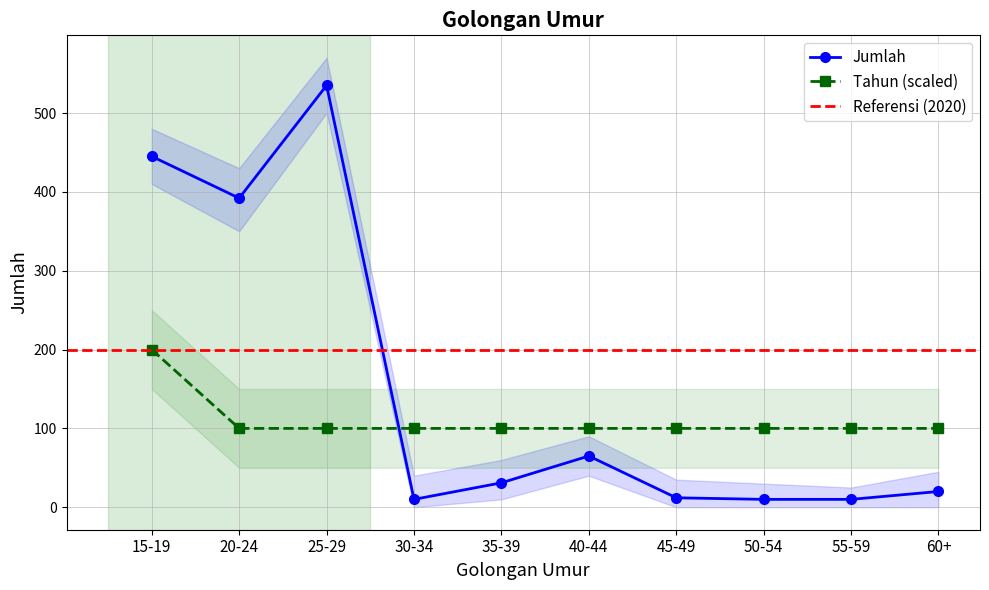

How many times do Jumlah and Tahun (scaled) cross each other?

1